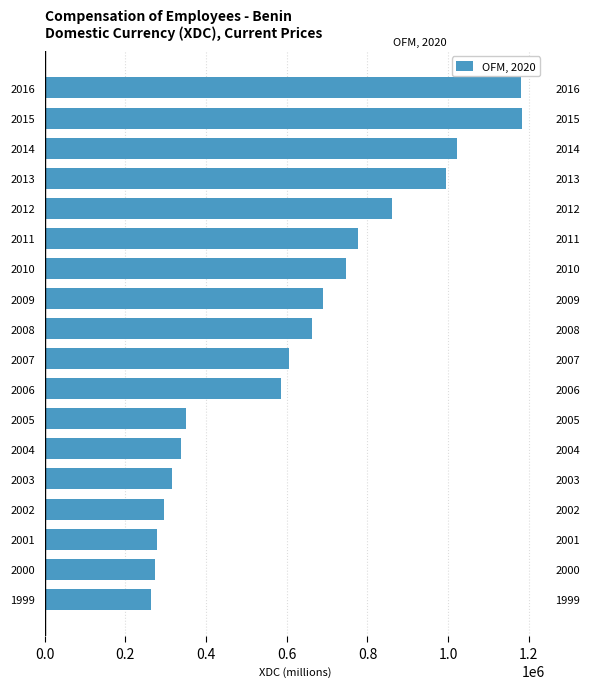

How many values are below 663426?

9